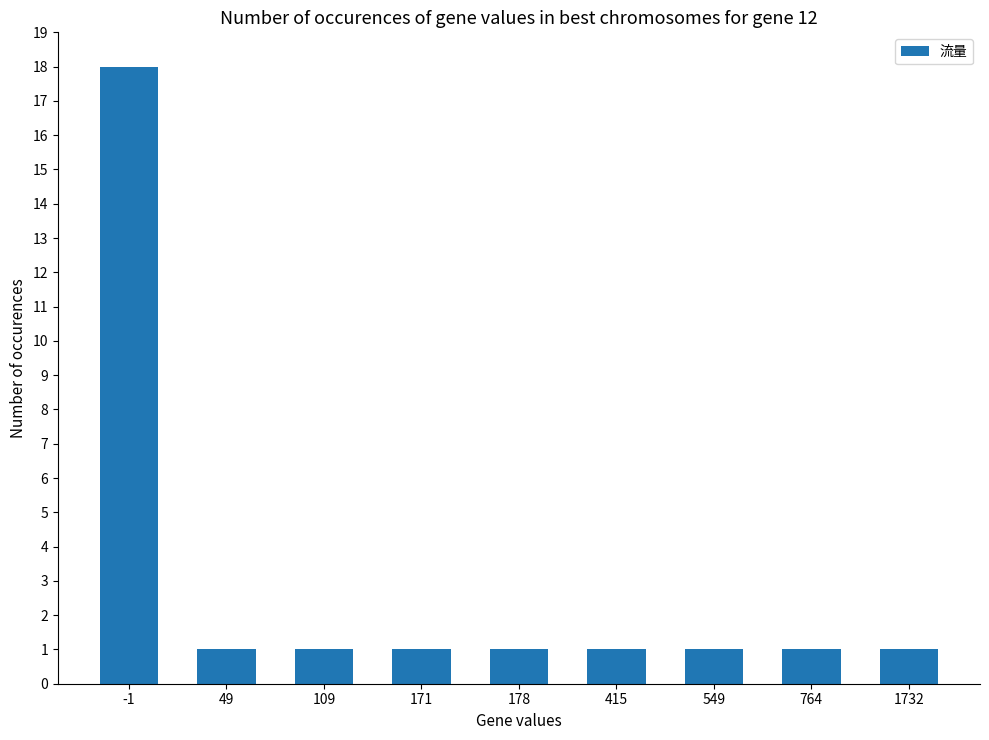

How many series are shown in this chart?

1